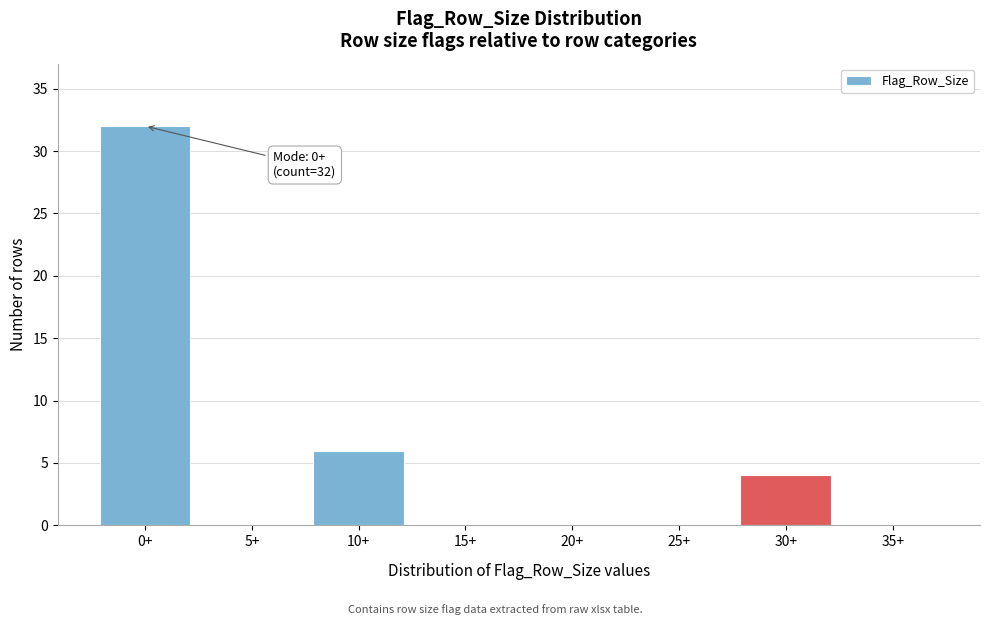

Reading left to right, what are all the values shown in this chart?

0+=32	5+=0	10+=6	15+=0	20+=0	25+=0	30+=4	35+=0